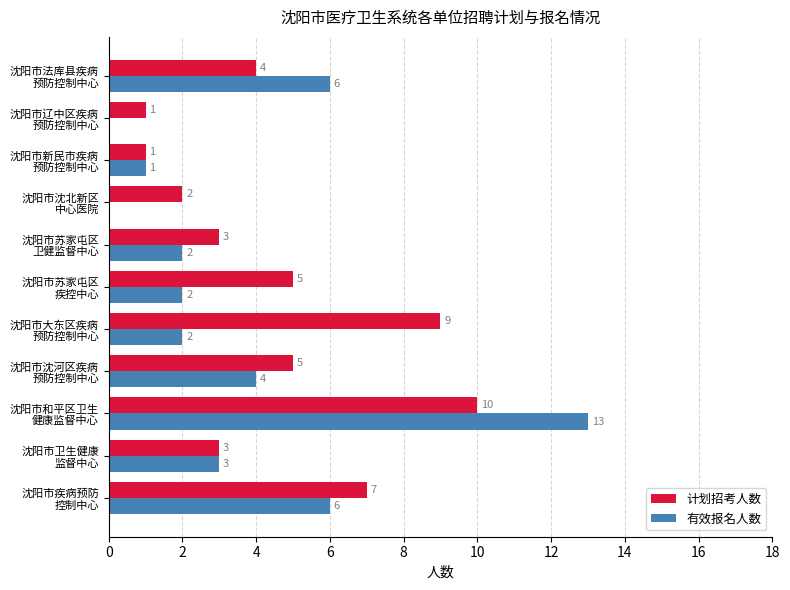

What is the highest value of the 计划招考人数 series?

10